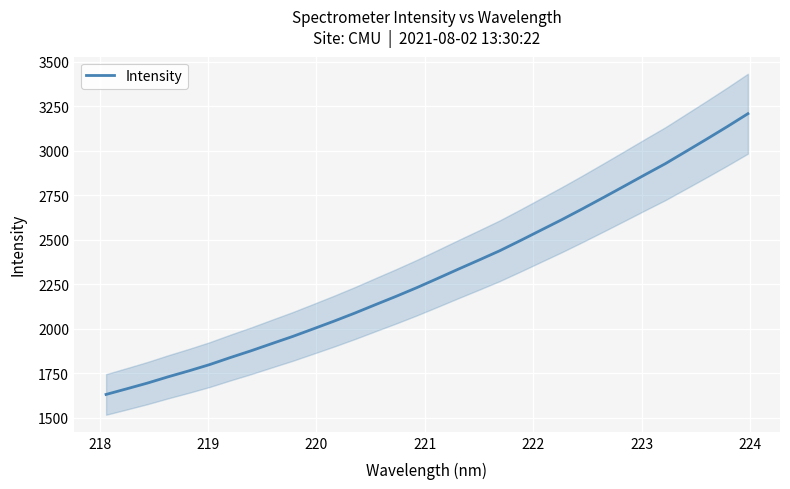

What is the maximum value for Intensity?

3208.9